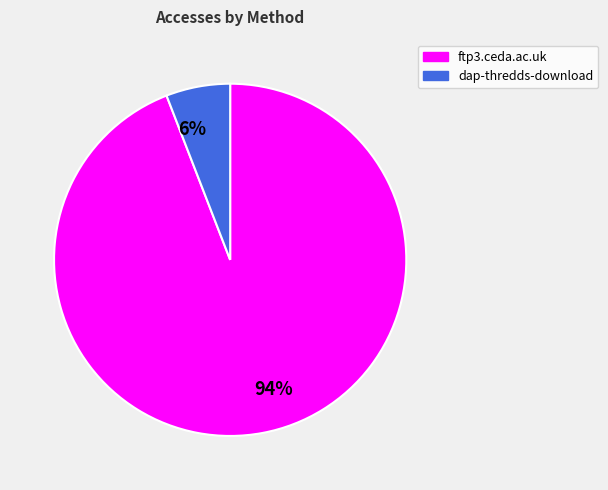

The 6% slice represents 11% of the pie. True or false?

False